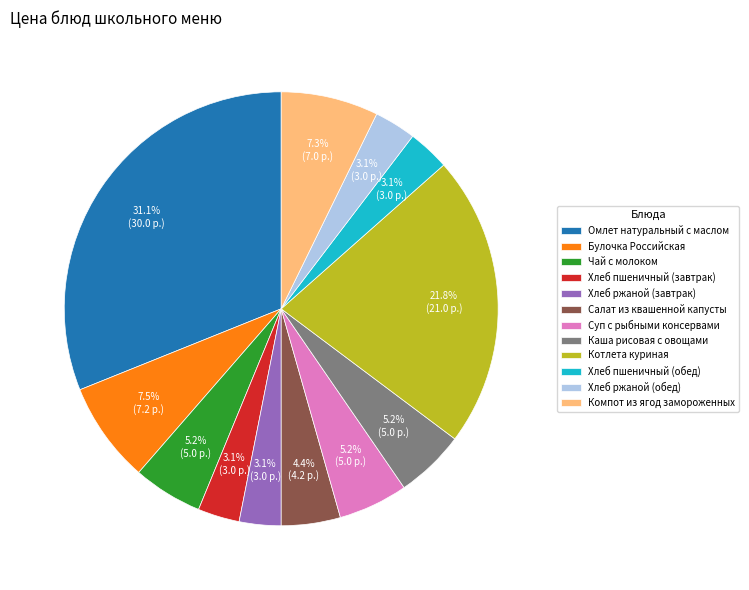

To the nearest percent, what is the combined percentage of Суп с рыбными консервами and Каша рисовая с овощами?

10%